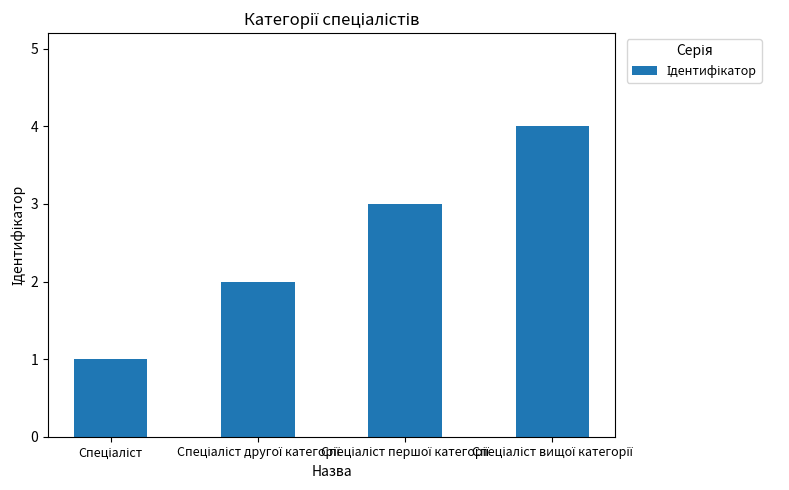

Reading left to right, transcribe all the data shown in this chart.

1	2	3	4